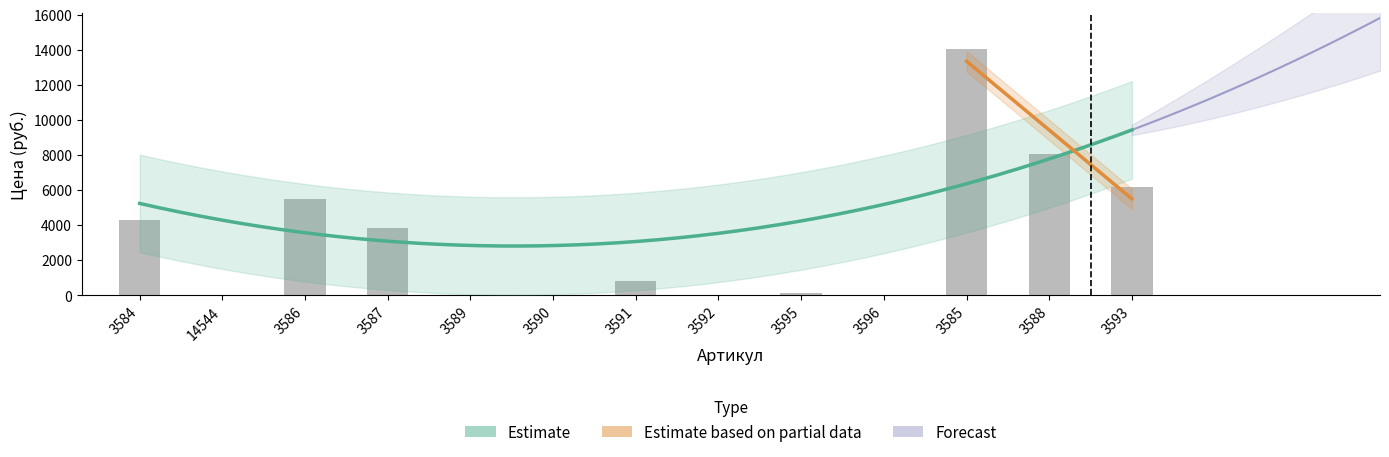

What value does the data have at 4309.05?

3584